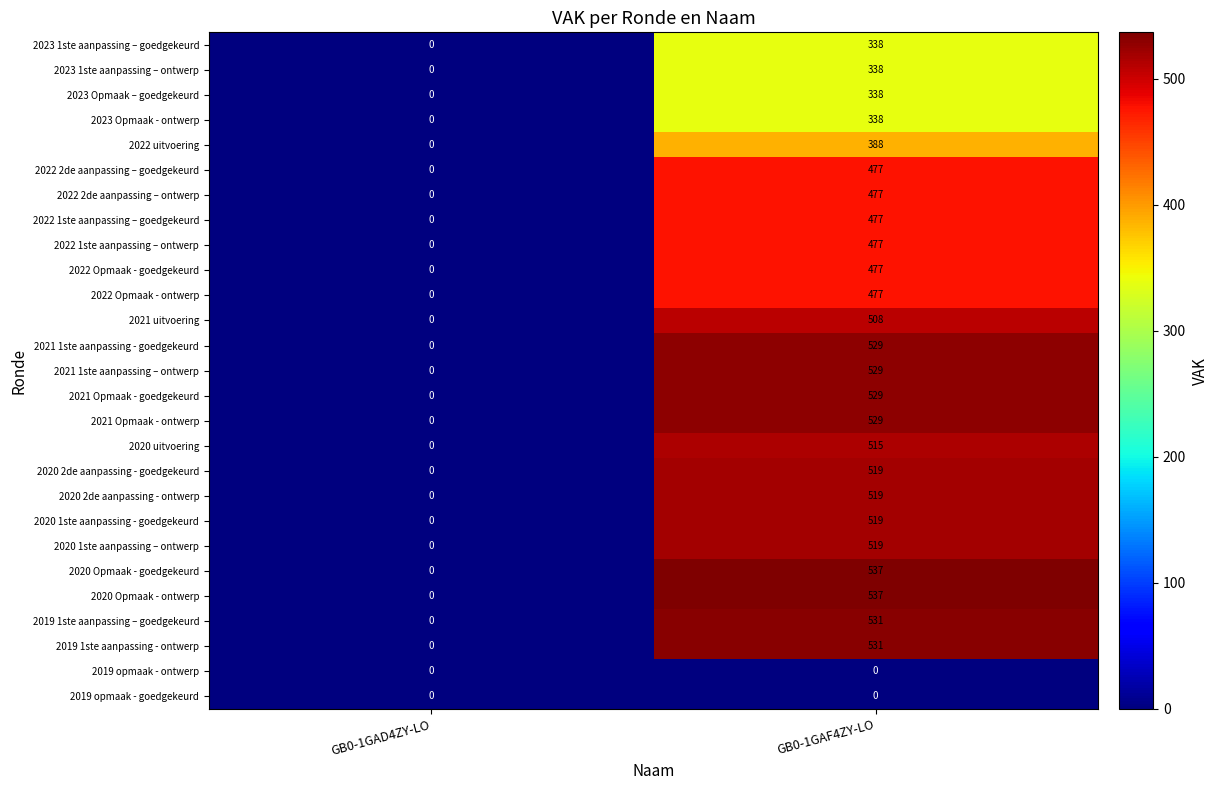

What is the difference between the highest and lowest values at GB0-1GAF4ZY-LO?

537